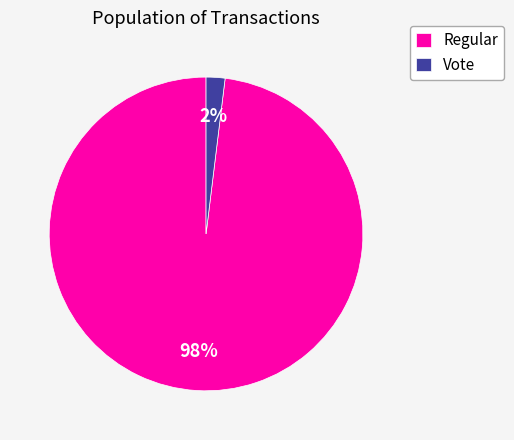

The Regular slice represents 91% of the pie. True or false?

False